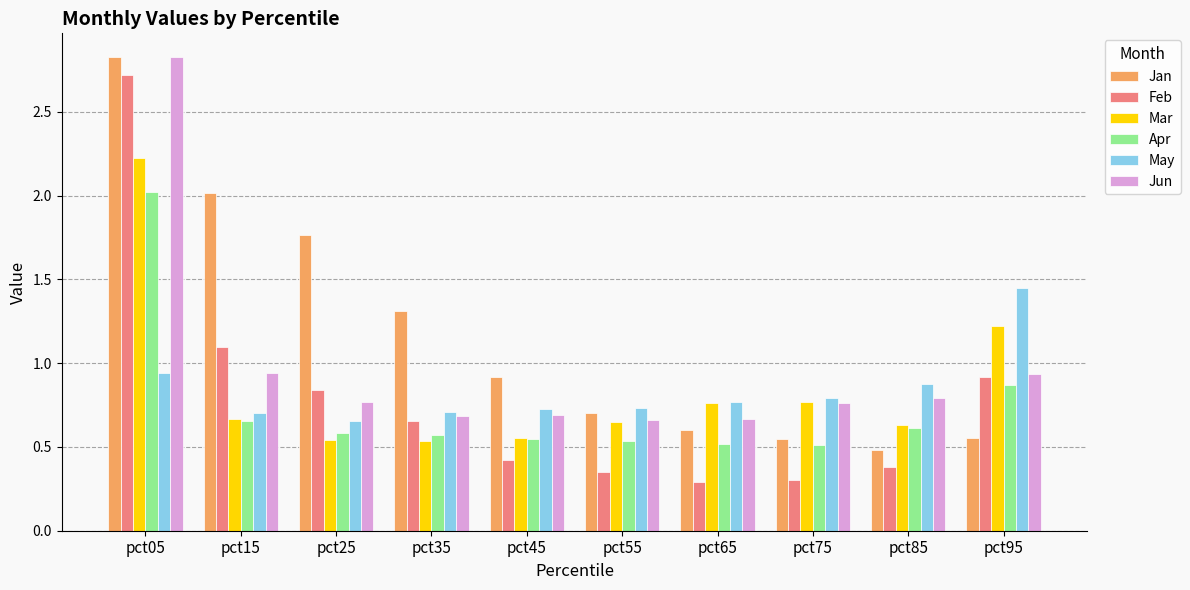

Which series has the largest total across all categories?

Jan